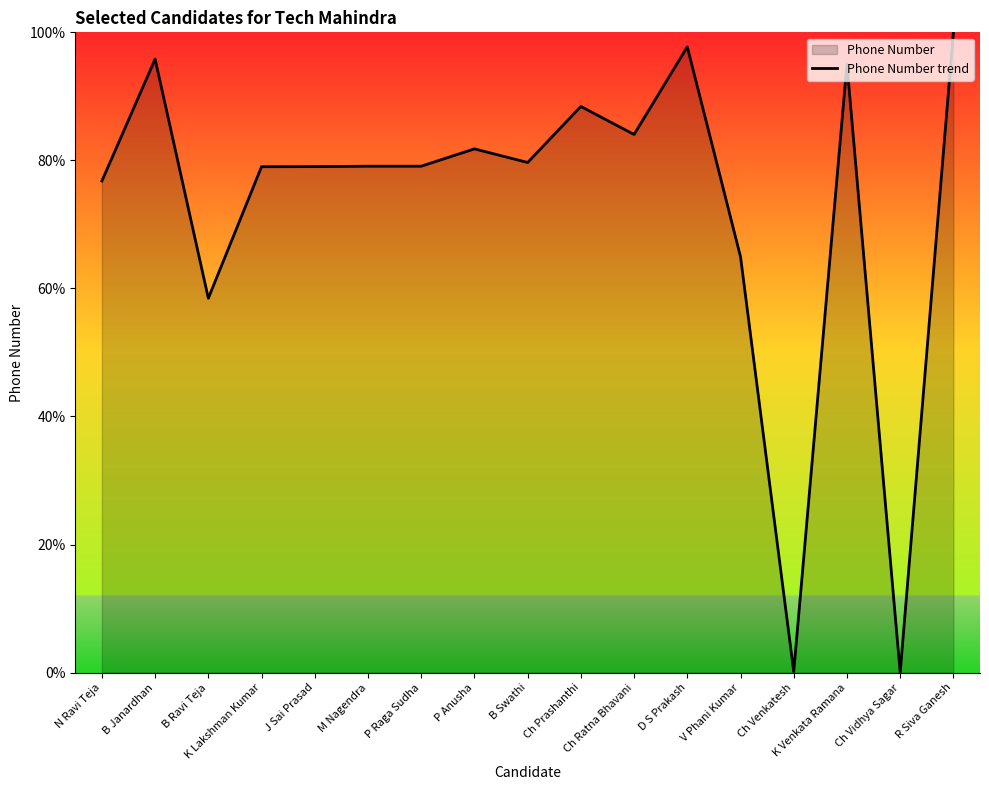

How many points are lower than both their immediate neighbors (excluding endpoints)?

5